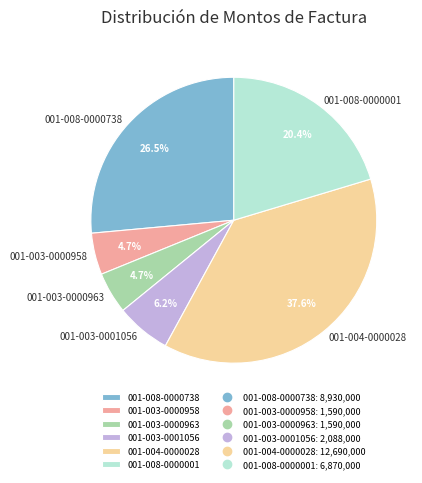

Does 001-004-0000028 account for over 50% of the chart?

No